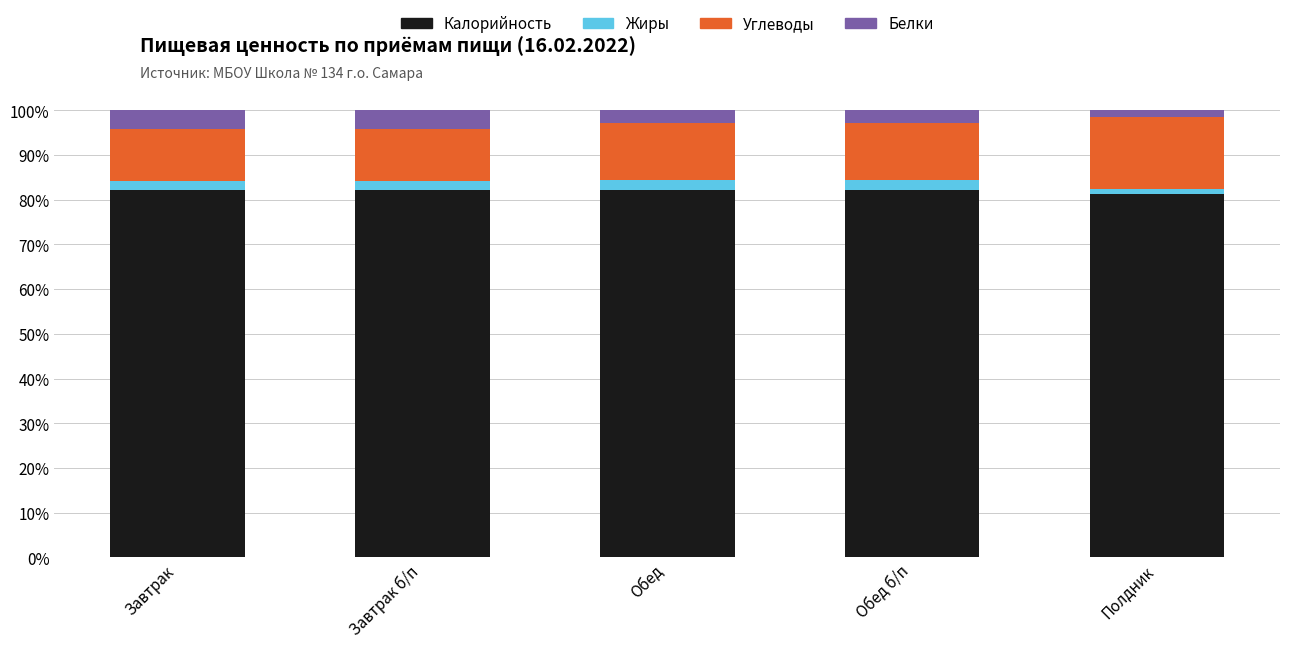

What is the total value across all series at Обед?

100.0